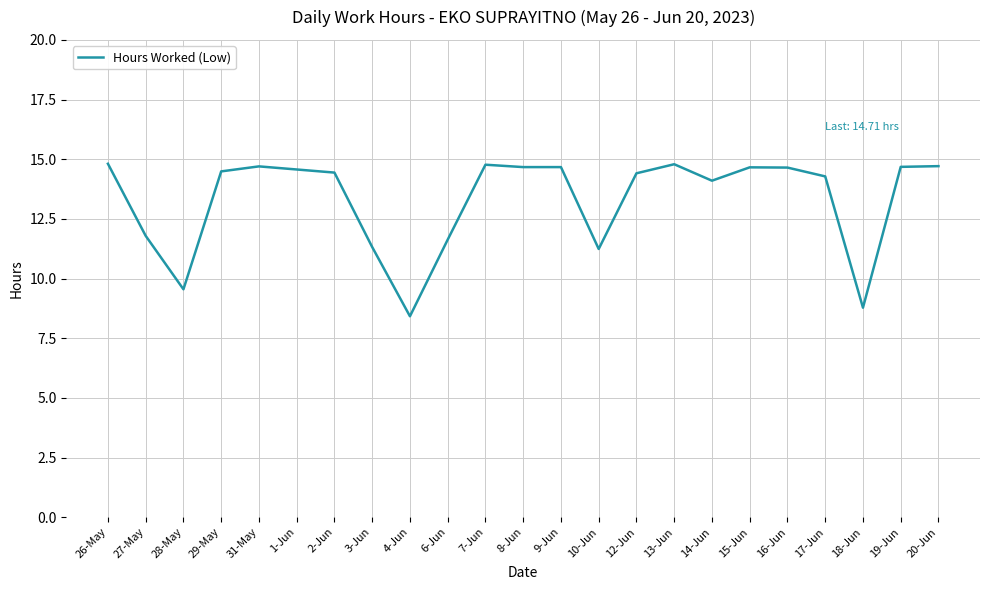

What is the greatest value displayed?

14.8